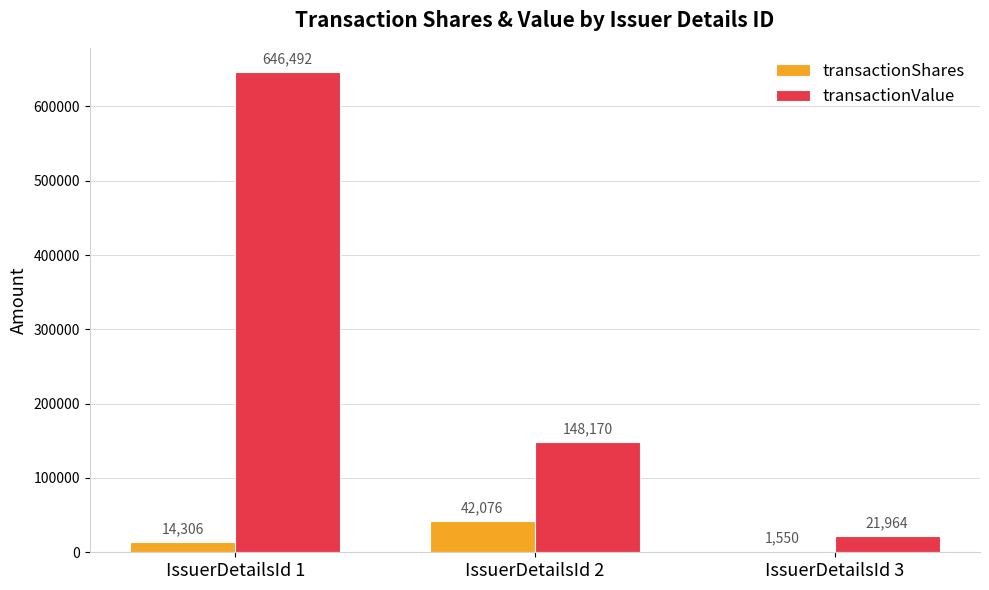

At which label is transactionShares closest to 21813?

IssuerDetailsId 1